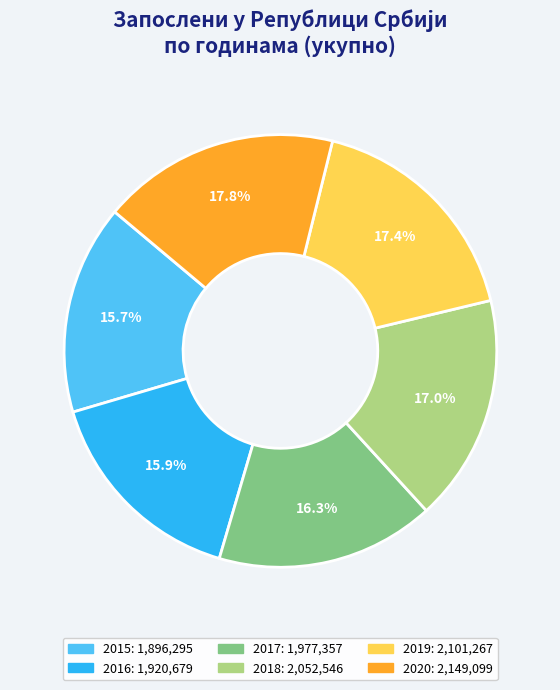

Count the number of slices in the pie.

6